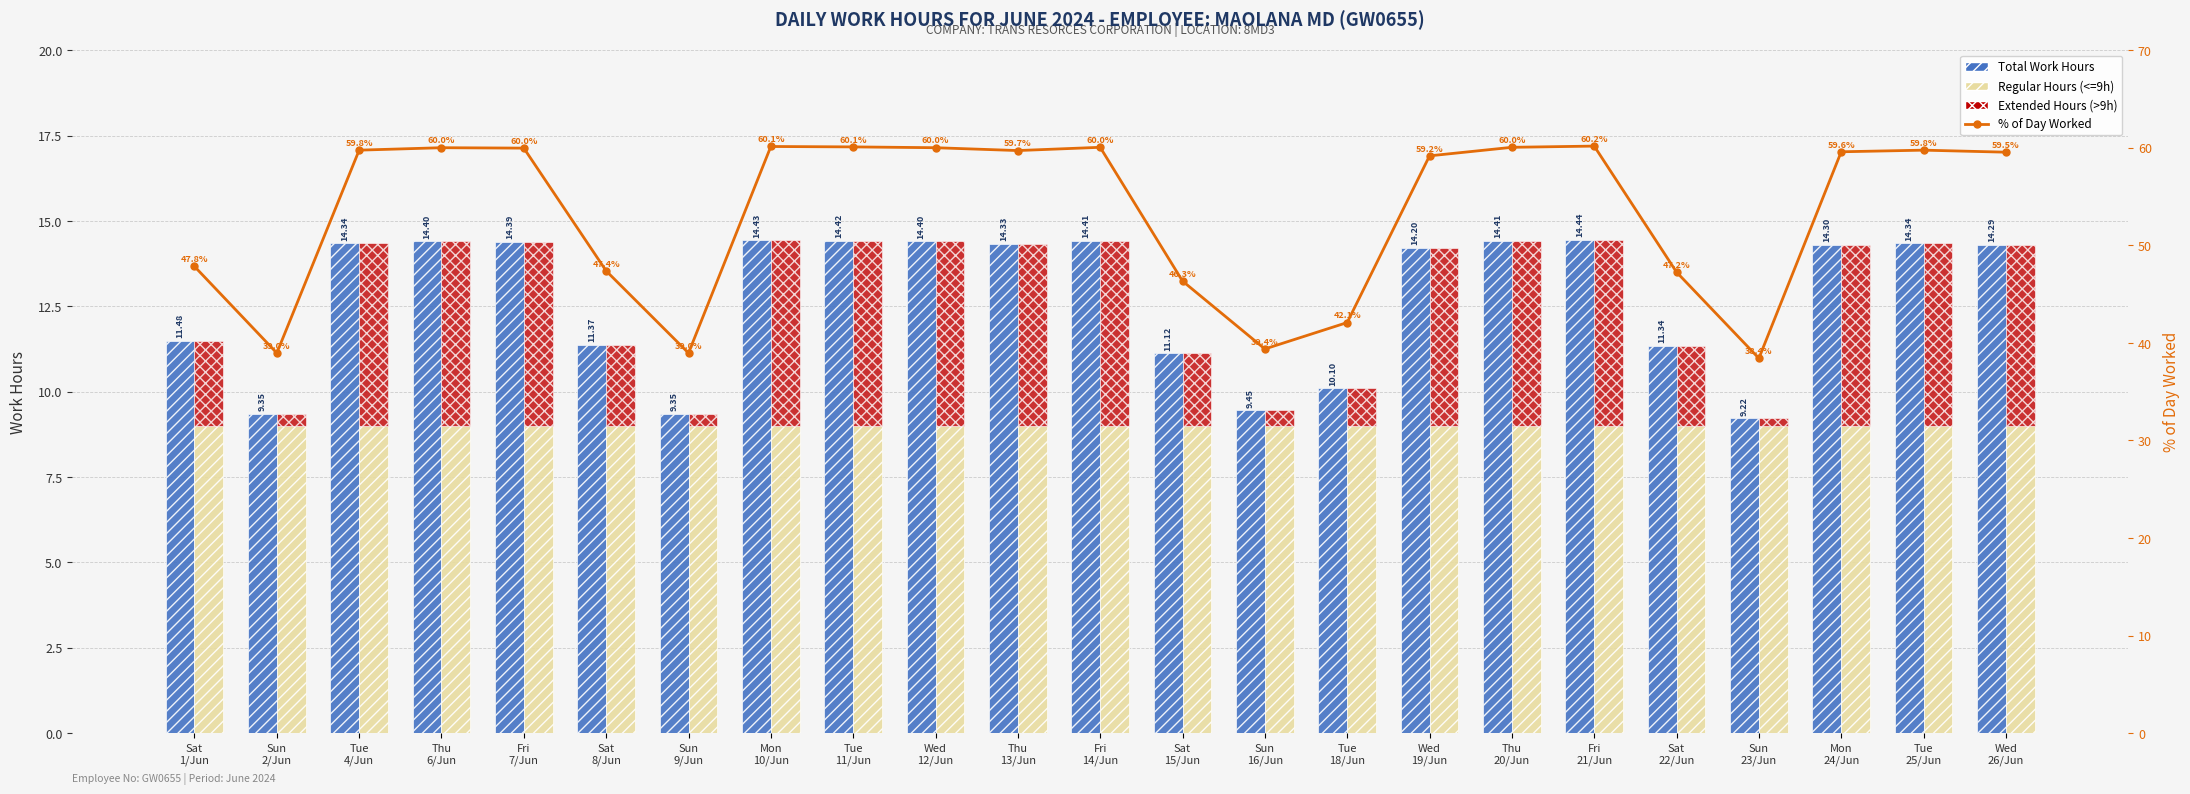

Which category has the lowest value in the Regular Hours (<=9h) series?

Sat
1/Jun